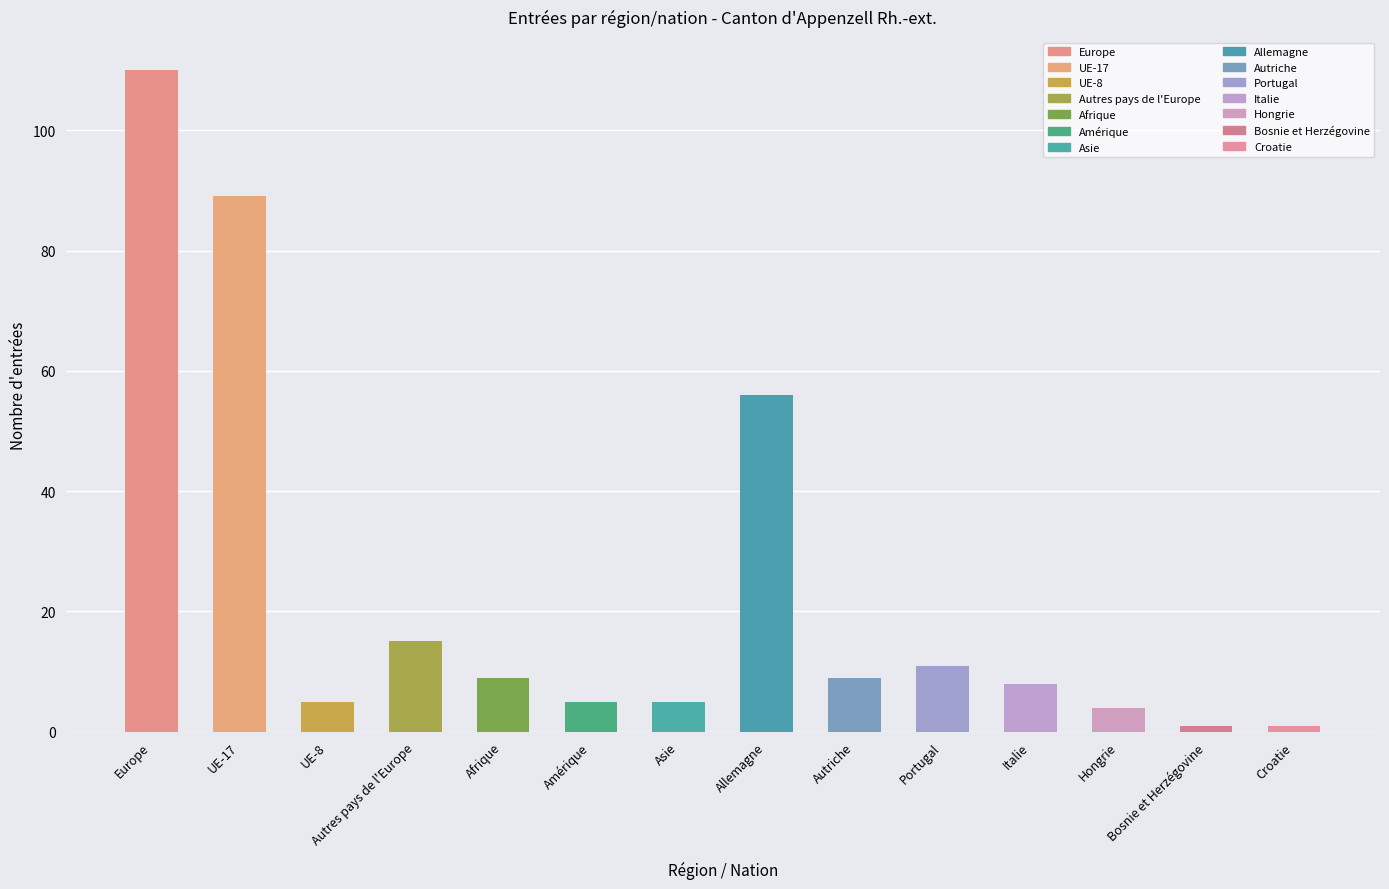

What is the sum of all values?

328